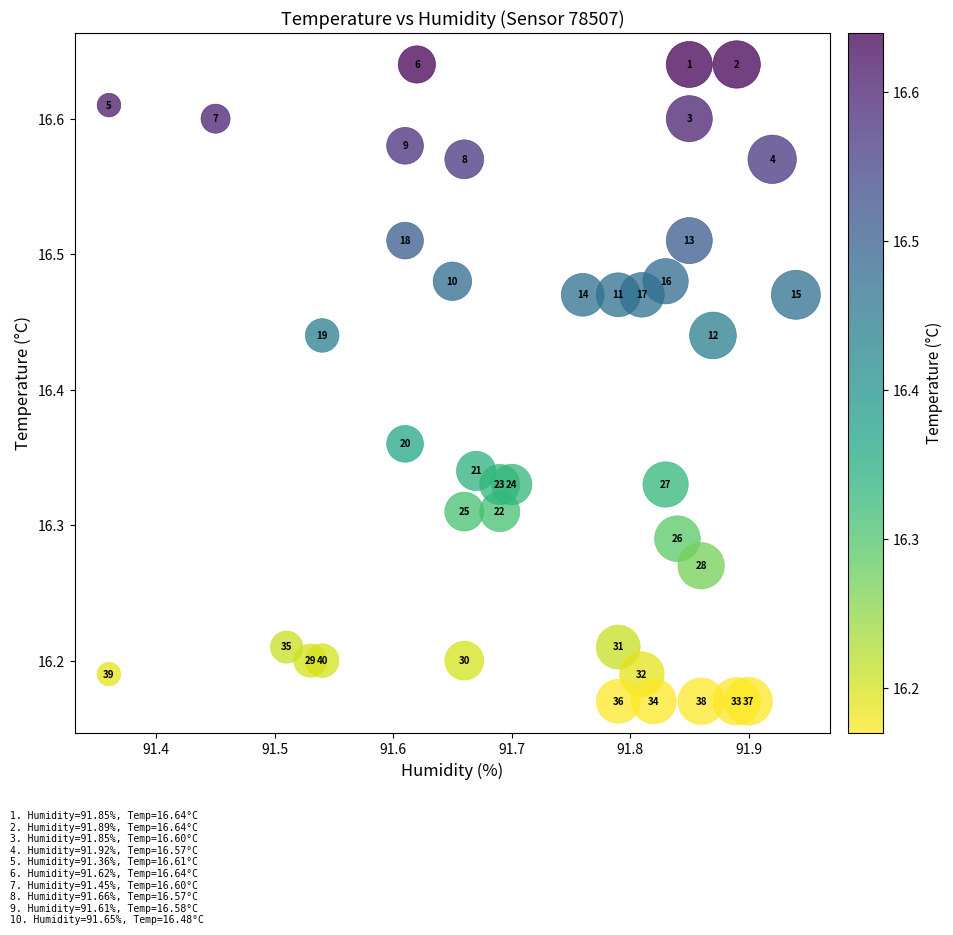

What is the range of Y values (max minus min)?

0.5